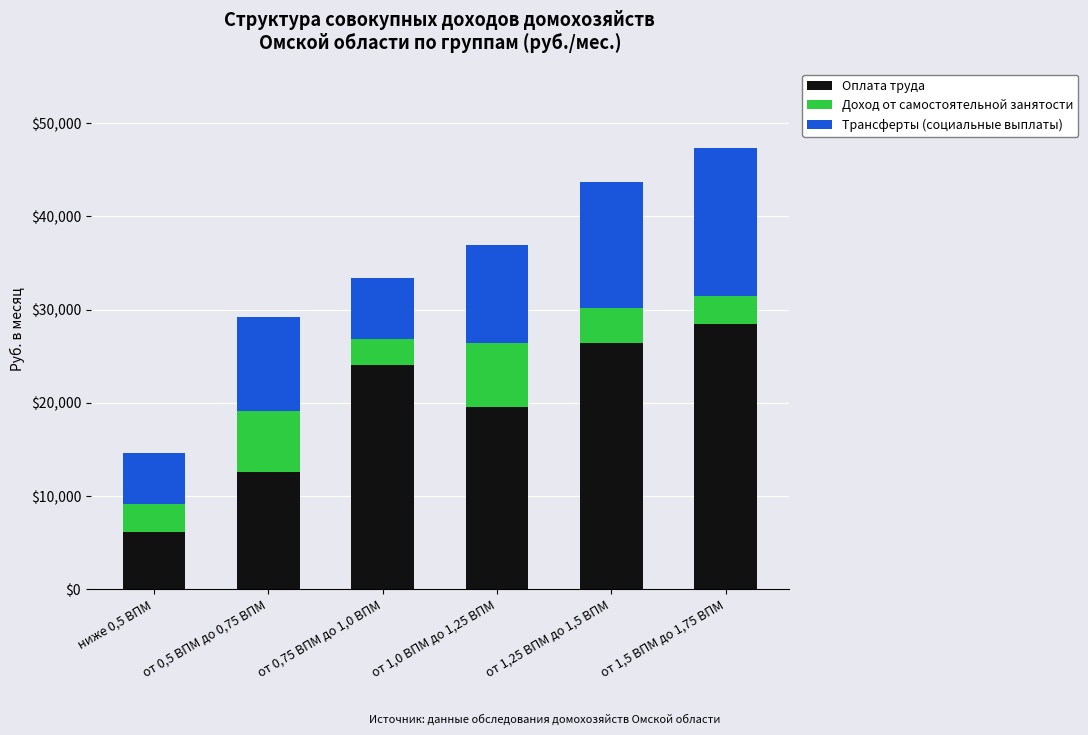

What is the total value across all series at от 1,5 ВПМ до 1,75 ВПМ?

47329.3